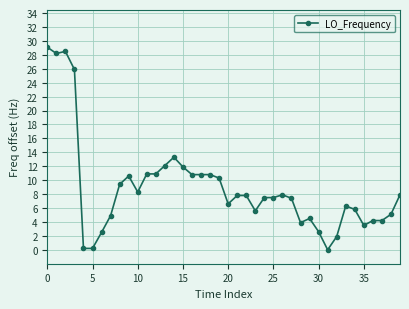

What is the difference between the second highest and minimum values?

28.5